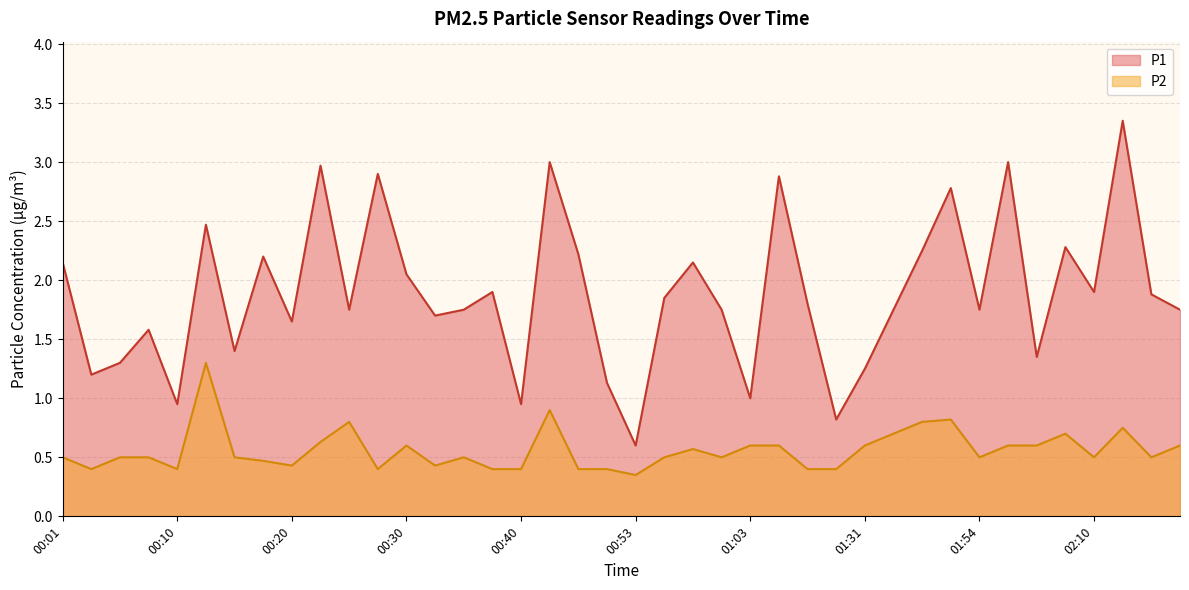

Which series changed the most between 00:28 and 01:49?

P1